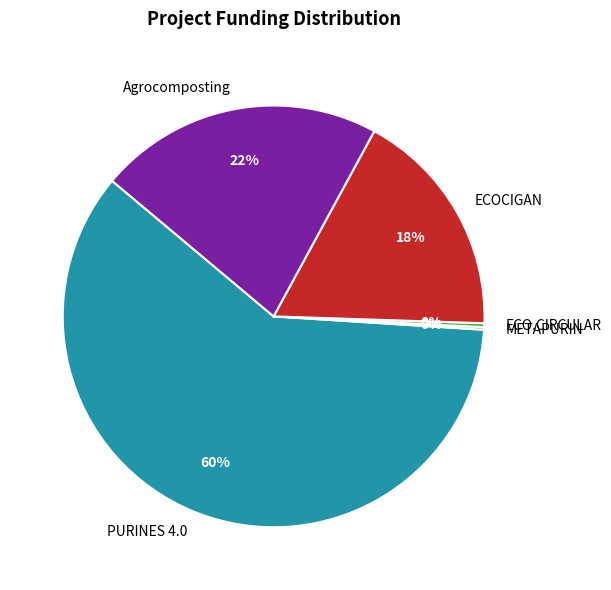

Which category accounts for the majority?

PURINES 4.0